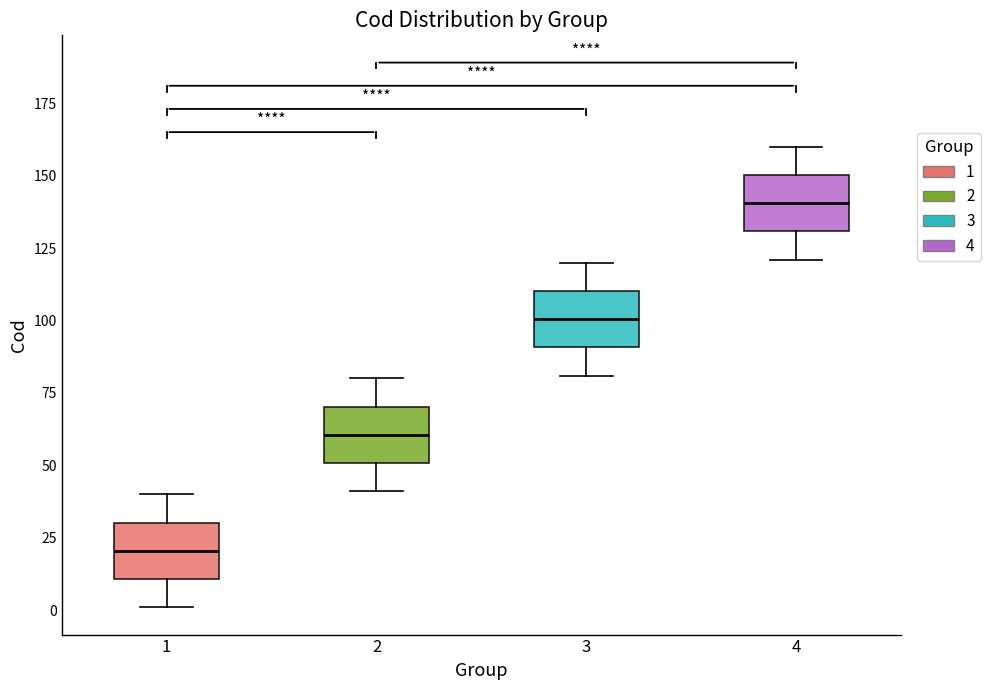

Reading left to right, transcribe this box plot: for each box, give where its median line is, the range the box spans, and where its two whiskers end, as read against the y-axis. The values are not printed on the chart, so give them approximately, as read against the axis.

1: median 20, box 10 to 30, whiskers 0 to 40
2: median 60, box 50 to 70, whiskers 40 to 80
3: median 100, box 90 to 110, whiskers 80 to 120
4: median 140, box 130 to 150, whiskers 120 to 160